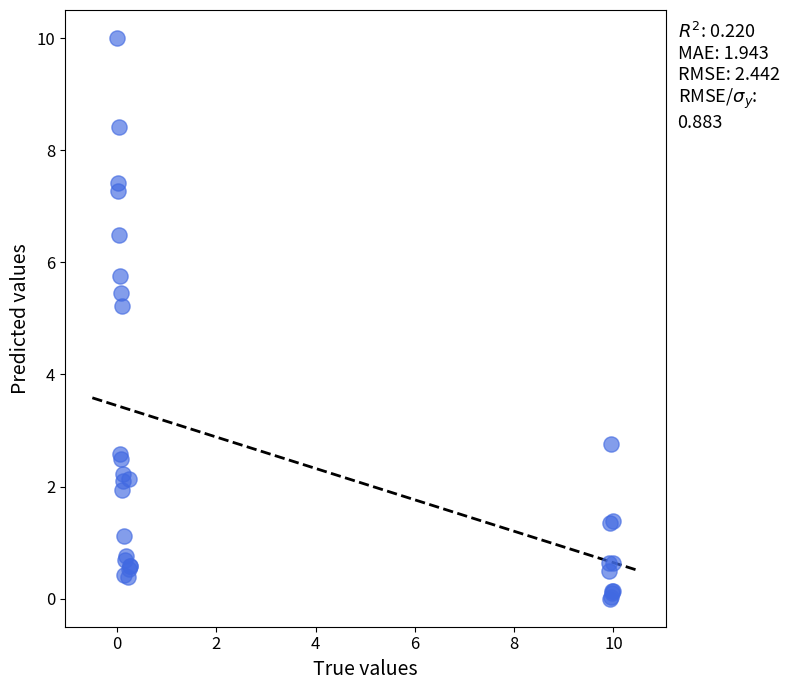

What Y value in the scatter plot is closest to 5?

5.2